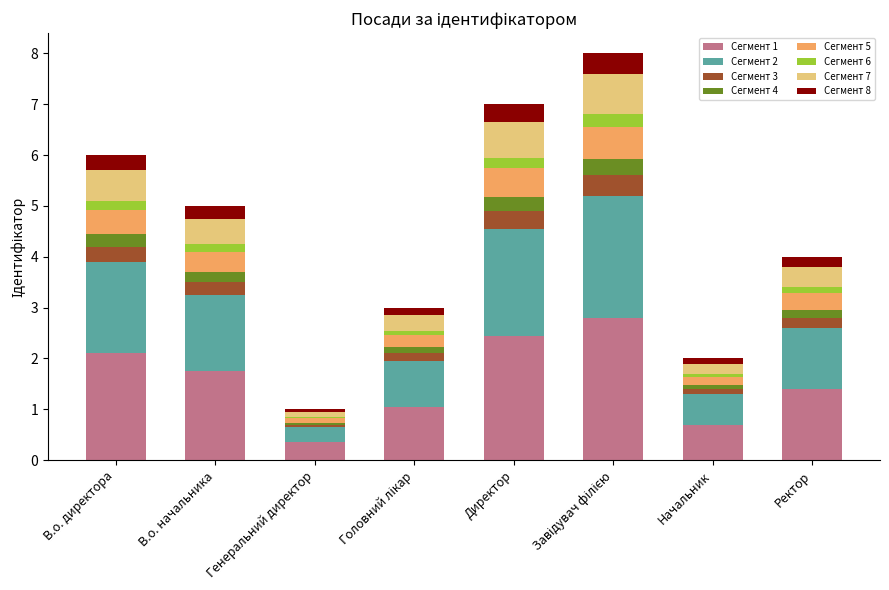

What is the maximum value for Сегмент 1?

2.8